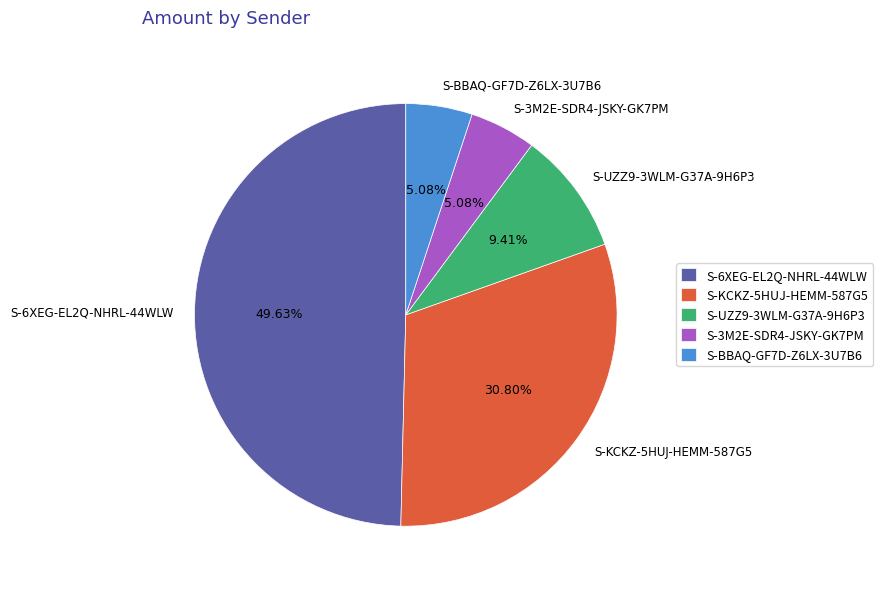

True or false: S-3M2E-SDR4-JSKY-GK7PM accounts for 5% of the total.

True